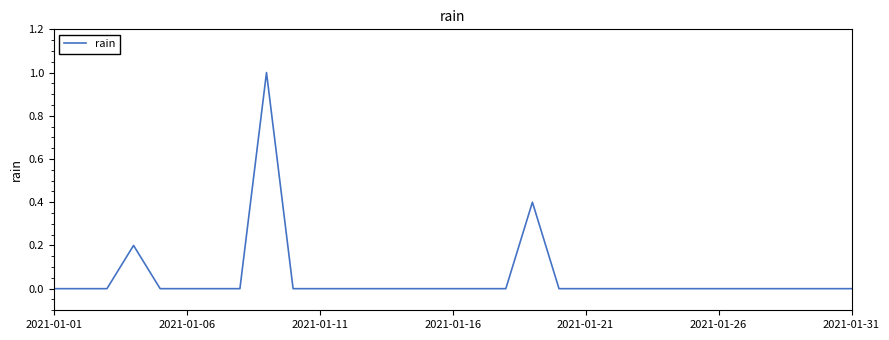

Does the chart display data point markers on the line(s)?

No